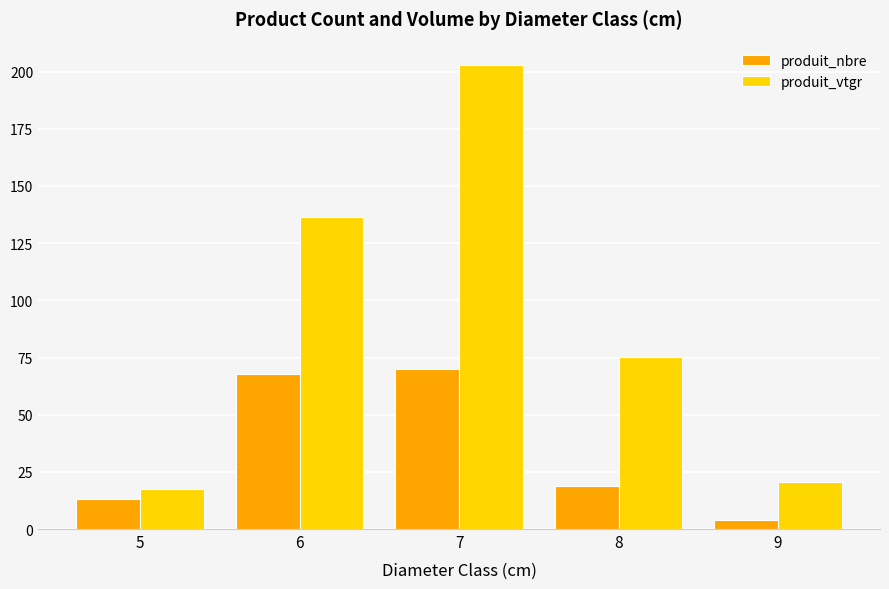

At which label is produit_nbre closest to 37?

8